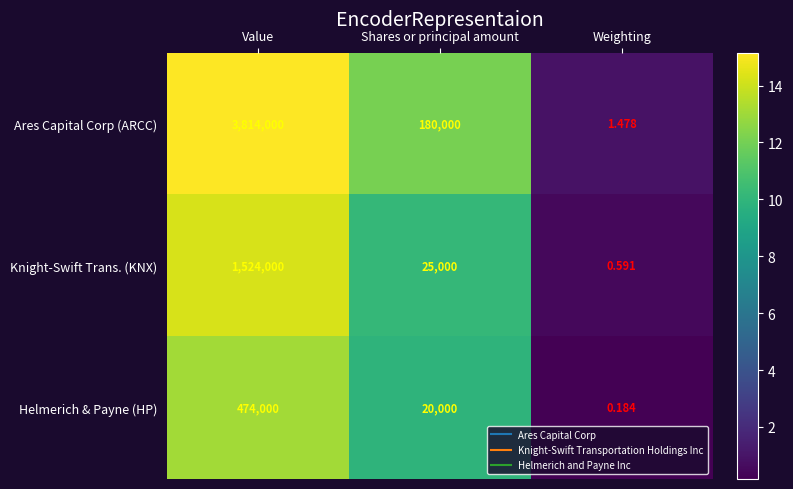

At how many categories does at least one series exceed 13?

2